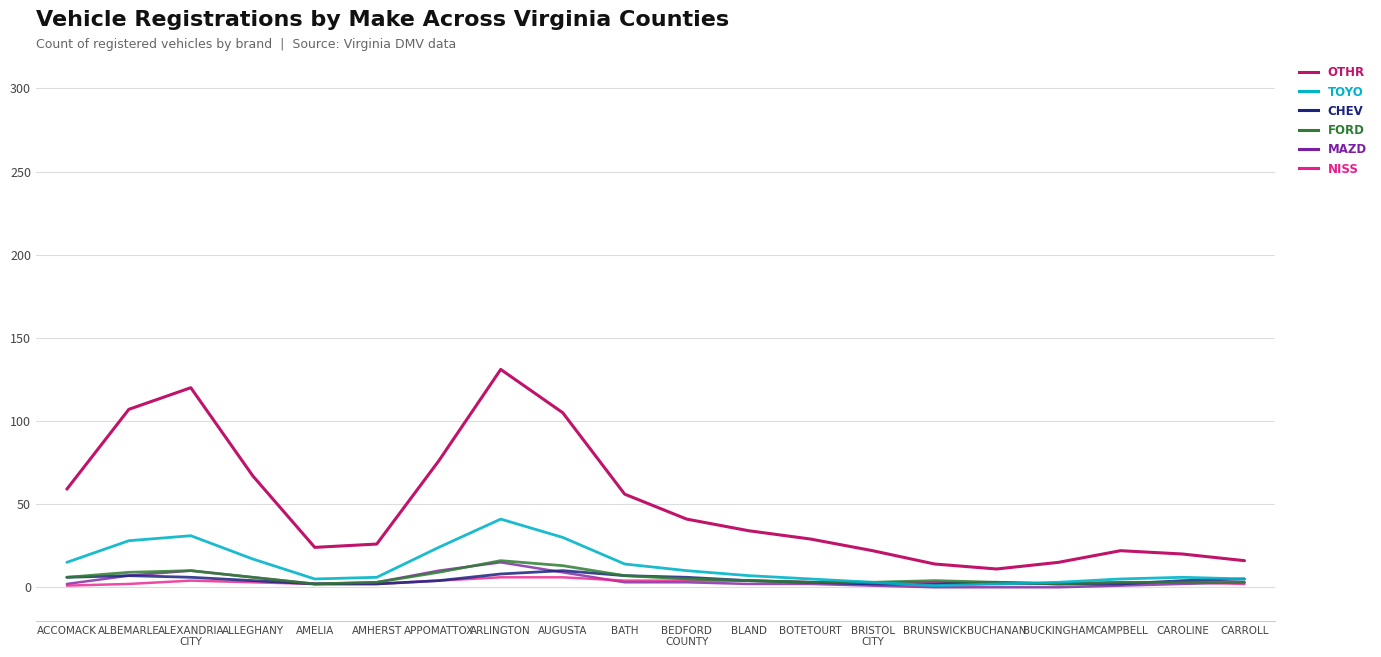

Which series has the largest total across all categories?

OTHR